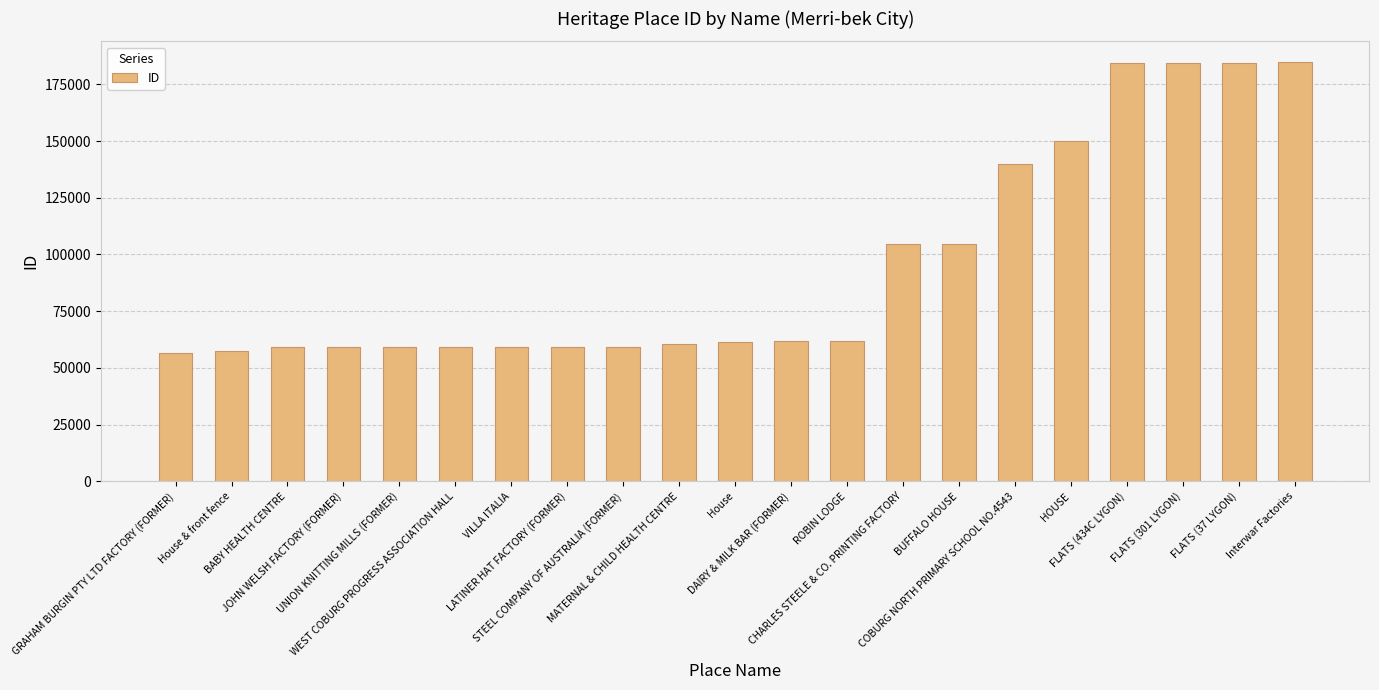

What is the value of the 17th bar from the left?

150191